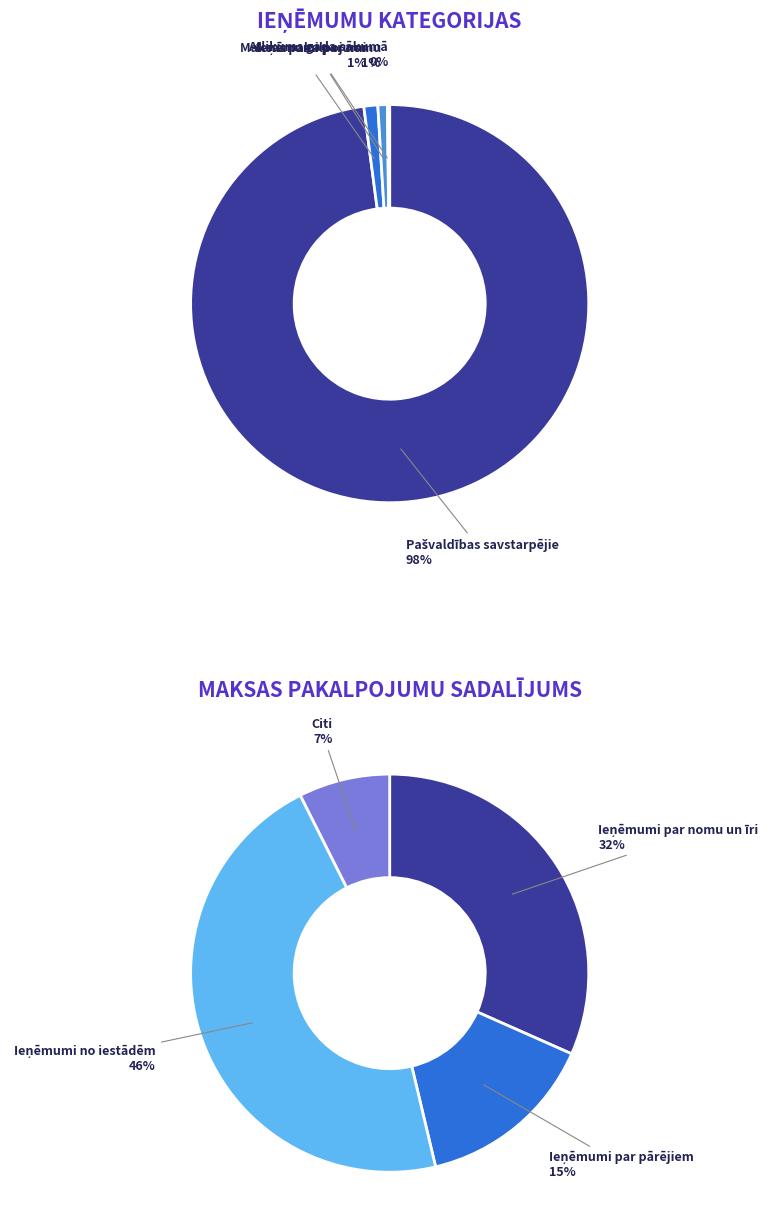

The Ieņēmumi par nomu un īri slice represents 13% of the pie. True or false?

False